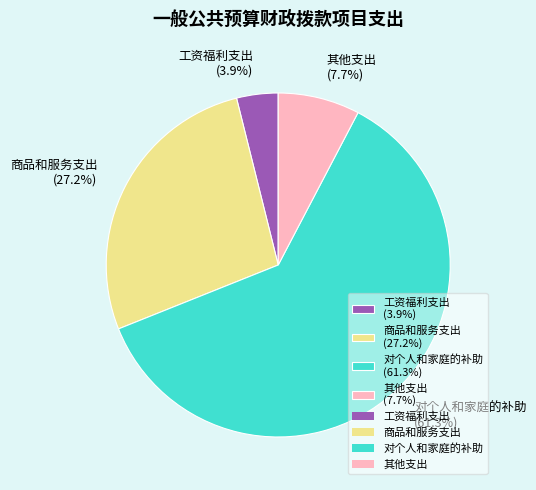

Which slice is the largest?

对个人和家庭的补助